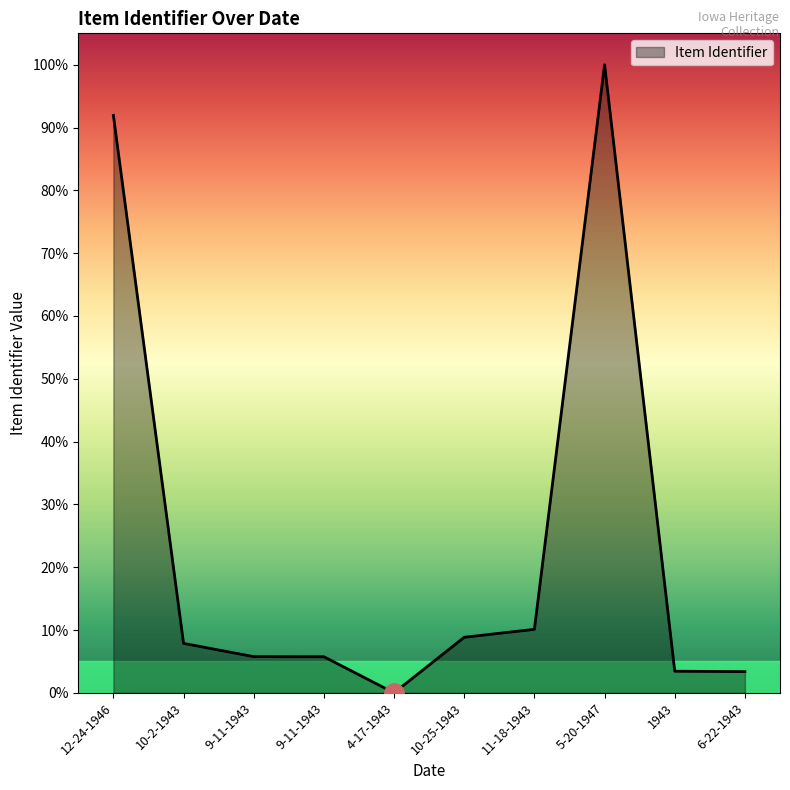

Does the chart display data point markers on the line(s)?

No